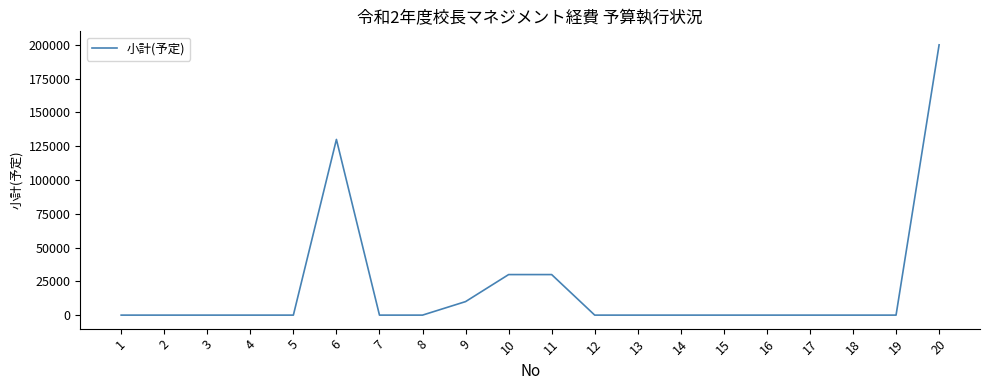

What is the greatest value displayed?

200000